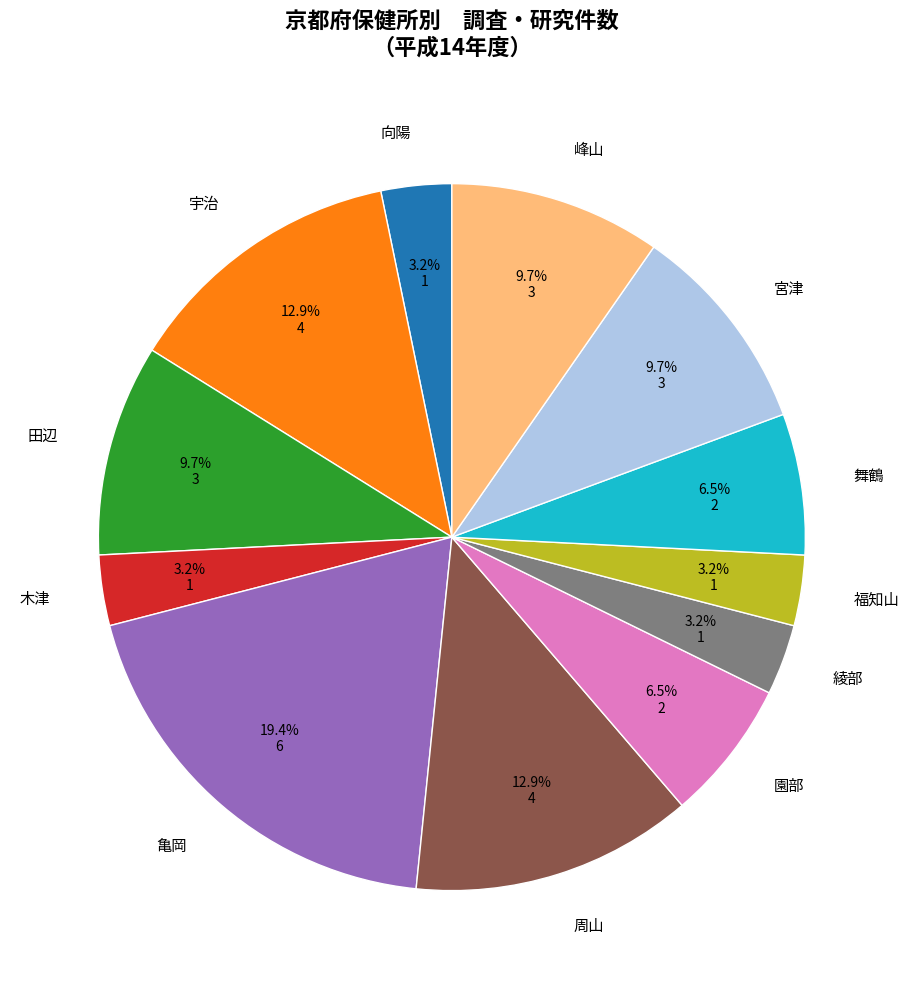

Count the number of slices in the pie.

12